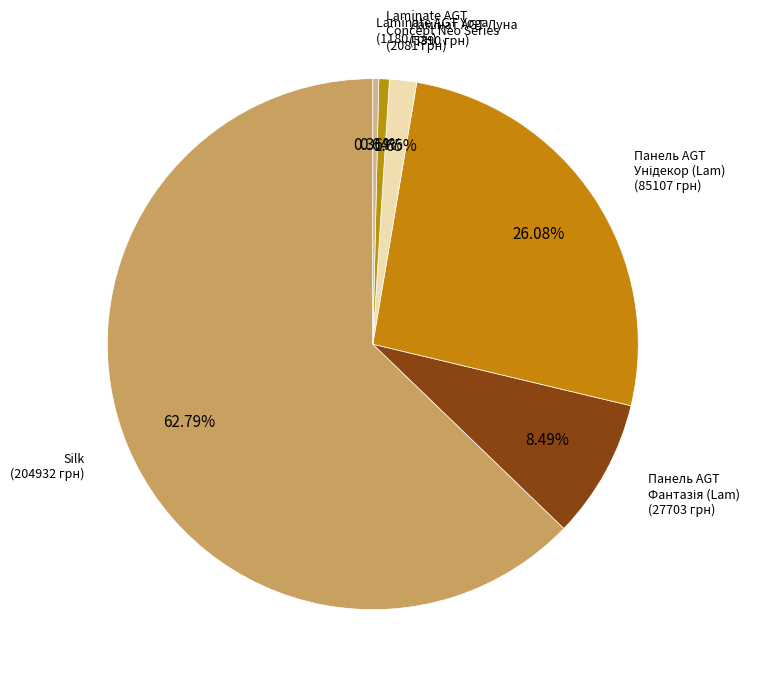

Count the number of slices in the pie.

6